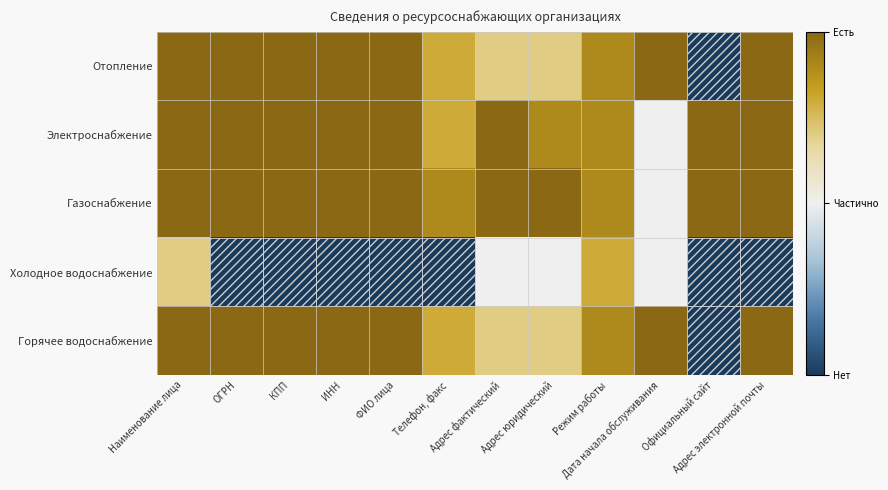

Reading right to left, what are all the values shown in this chart?

Отопление: Адрес электронной почты=1.0	Официальный сайт=0.0	Дата начала обслуживания=1.0	Режим работы=0.9	Адрес юридический=0.7	Адрес фактический=0.7	Телефон, факс=0.8	ФИО лица=1.0	ИНН=1.0	КПП=1.0	ОГРН=1.0	Наименование лица=1.0
Электроснабжение: Адрес электронной почты=1.0	Официальный сайт=1.0	Дата начала обслуживания=0.5	Режим работы=0.9	Адрес юридический=0.9	Адрес фактический=1.0	Телефон, факс=0.8	ФИО лица=1.0	ИНН=1.0	КПП=1.0	ОГРН=1.0	Наименование лица=1.0
Газоснабжение: Адрес электронной почты=1.0	Официальный сайт=1.0	Дата начала обслуживания=0.5	Режим работы=0.9	Адрес юридический=1.0	Адрес фактический=1.0	Телефон, факс=0.9	ФИО лица=1.0	ИНН=1.0	КПП=1.0	ОГРН=1.0	Наименование лица=1.0
Холодное водоснабжение: Адрес электронной почты=0.0	Официальный сайт=0.0	Дата начала обслуживания=0.5	Режим работы=0.8	Адрес юридический=0.5	Адрес фактический=0.5	Телефон, факс=0.0	ФИО лица=0.0	ИНН=0.0	КПП=0.0	ОГРН=0.0	Наименование лица=0.7
Горячее водоснабжение: Адрес электронной почты=1.0	Официальный сайт=0.0	Дата начала обслуживания=1.0	Режим работы=0.9	Адрес юридический=0.7	Адрес фактический=0.7	Телефон, факс=0.8	ФИО лица=1.0	ИНН=1.0	КПП=1.0	ОГРН=1.0	Наименование лица=1.0